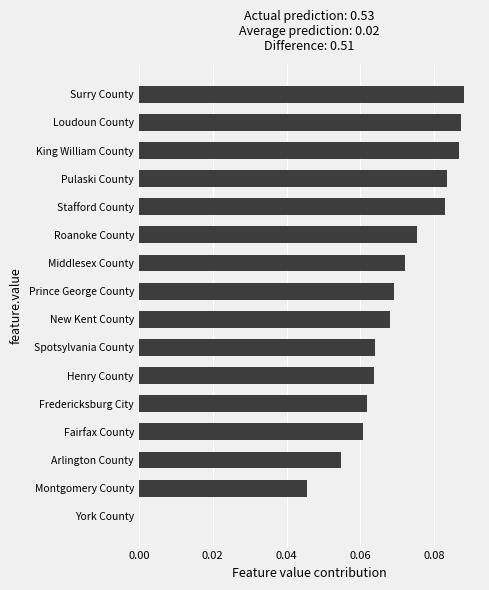

Which category has the highest value across all series?

Surry County